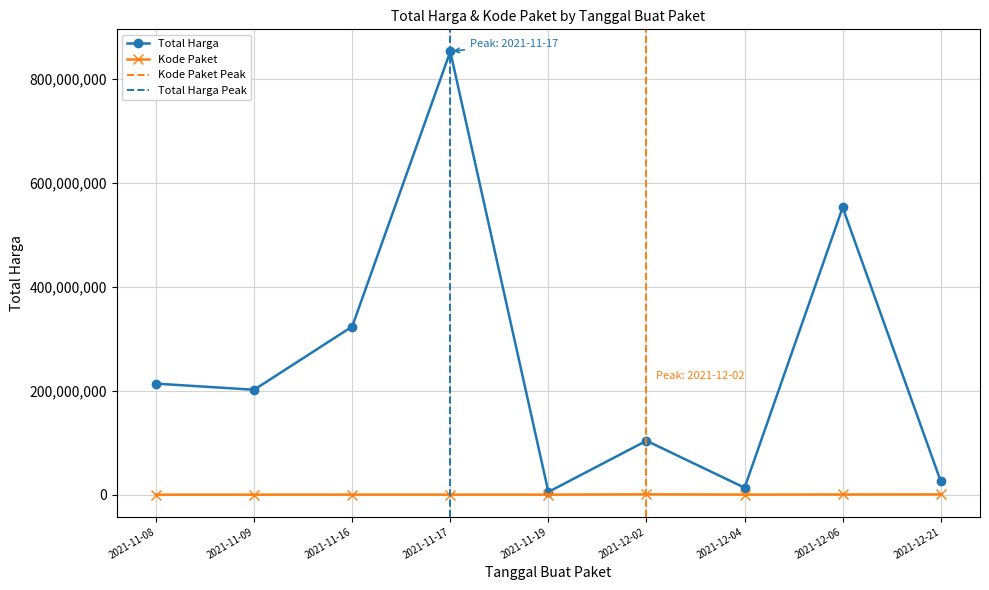

Reading left to right, what are all the values shown in this chart?

Total Harga: 213825000	202000000	323758100	853400000	5267600	103840877	13345000	553107700	25648640
Kode Paket: 18691	23162	109026	83587	53465	681053	121569	371036	503905